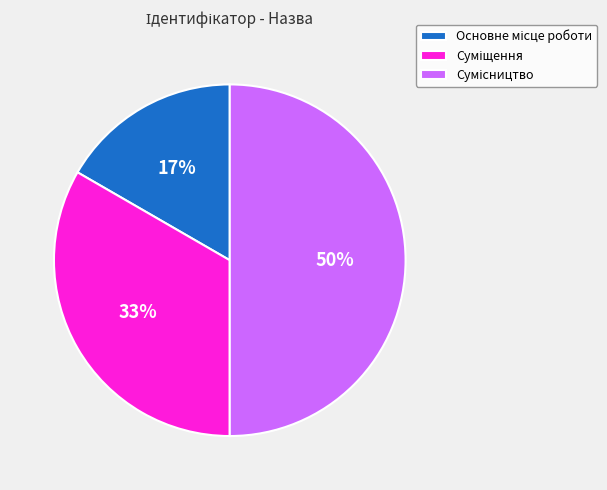

To the nearest percent, what is the difference between the largest and smallest slice percentages?

33%